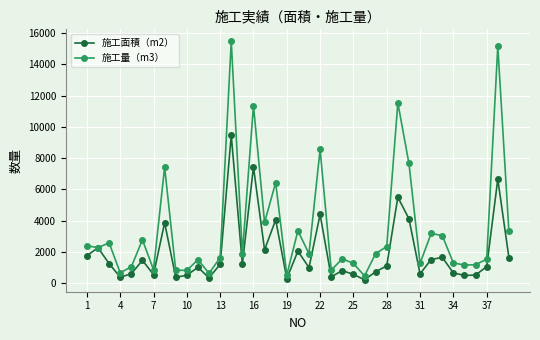

List the series in order of their overall mean, highest first.

施工量（m3）, 施工面積（m2）